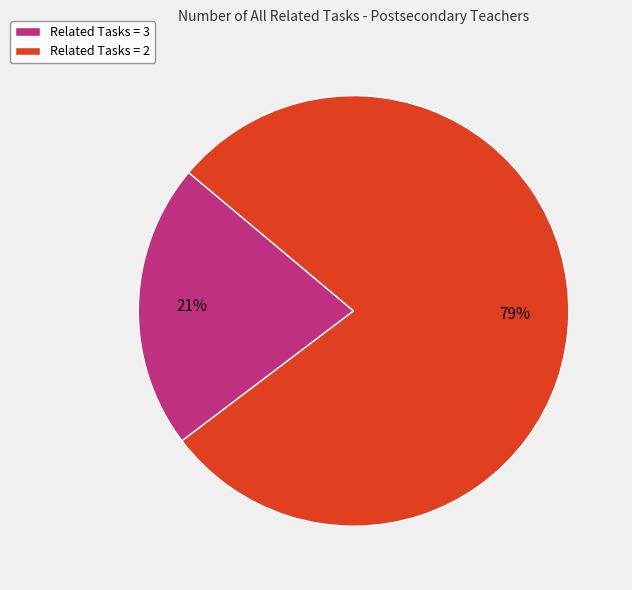

Approximately how many times larger is the value at Related Tasks = 3 compared to Related Tasks = 2?

0.3